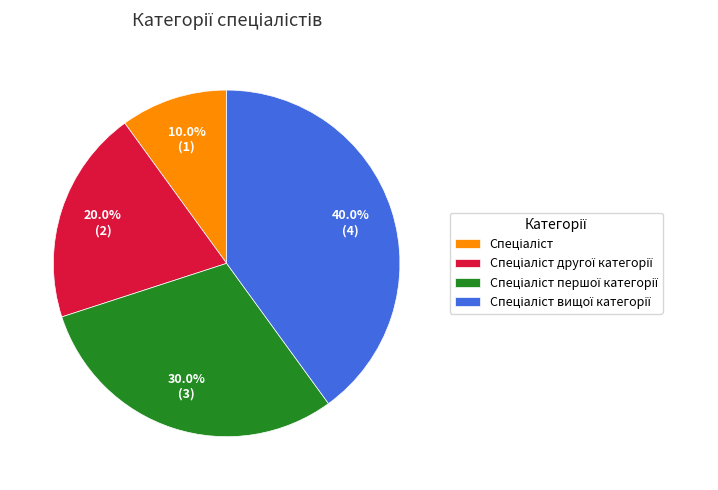

To the nearest percent, what is the difference between the largest and smallest slice percentages?

30%